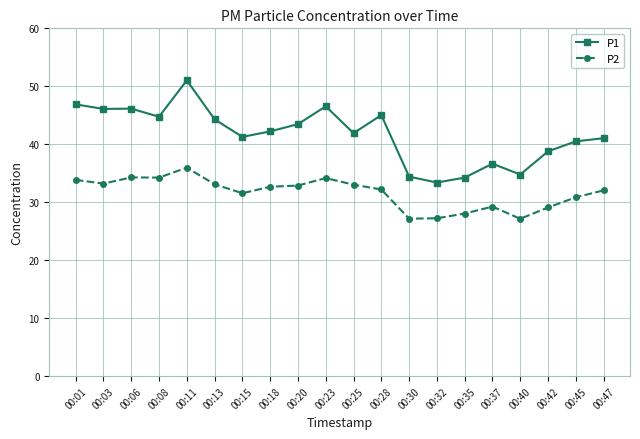

How many categories are shown in the chart?

20